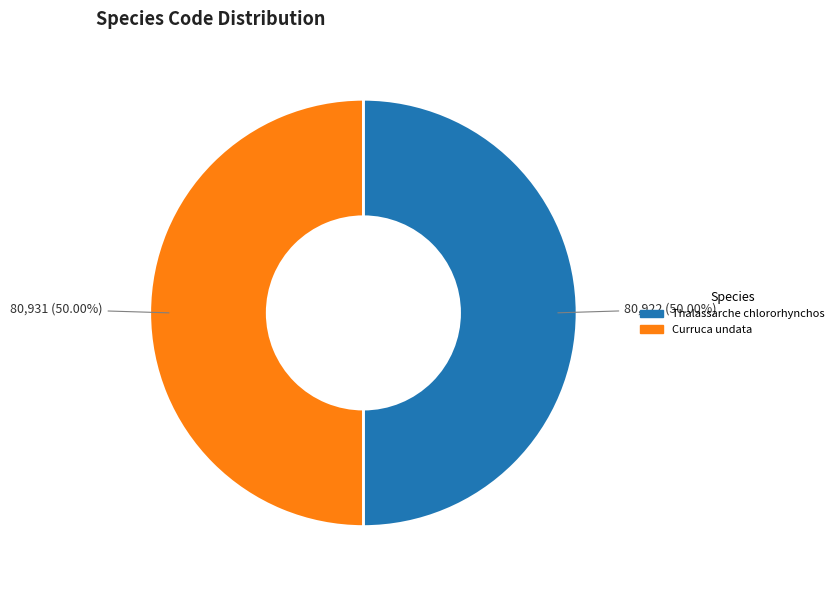

How many slices are in this pie chart?

2